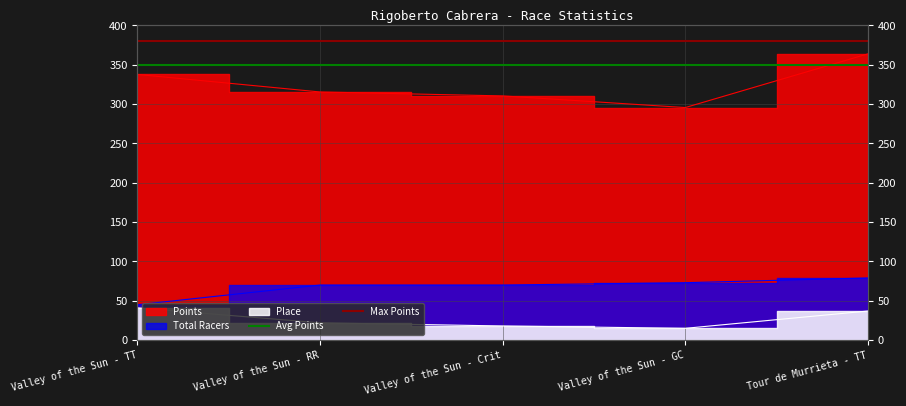

What position from the left is Valley of the Sun - RR?

2